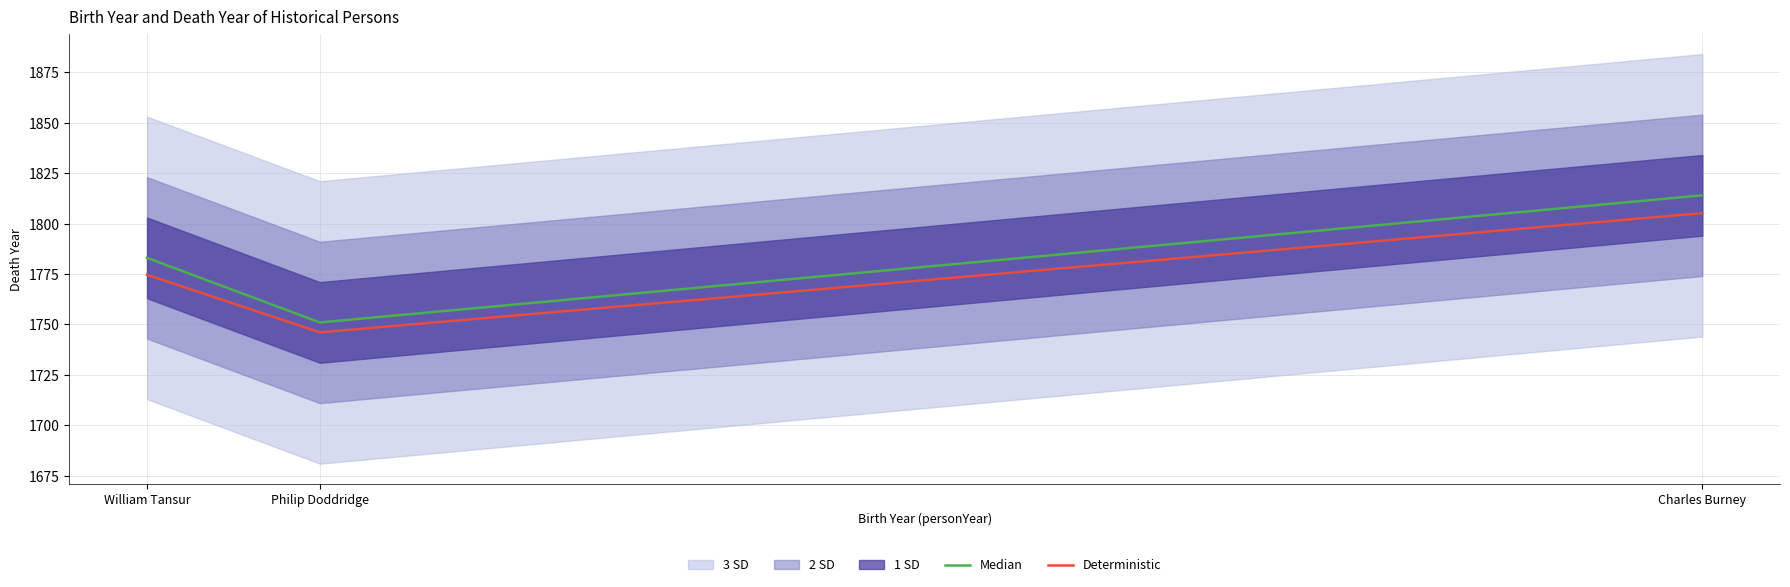

What is the maximum value for Median?

1814.0